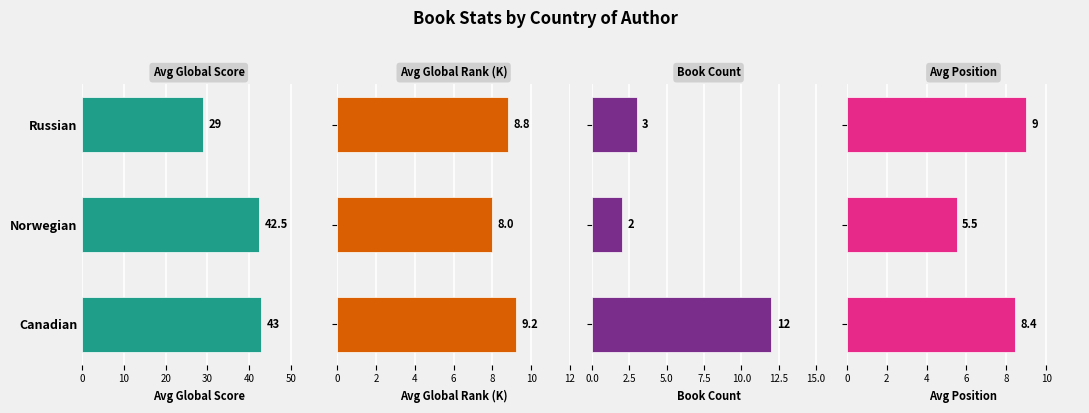

How many distinct data groups are displayed?

4